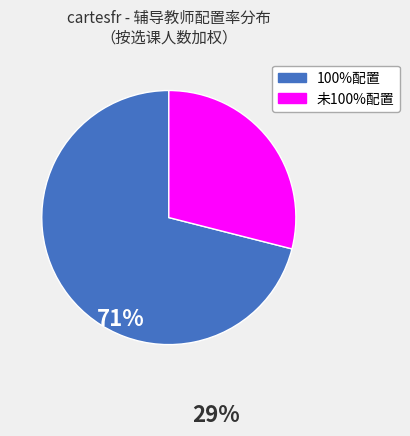

Does any single category account for the majority?

Yes